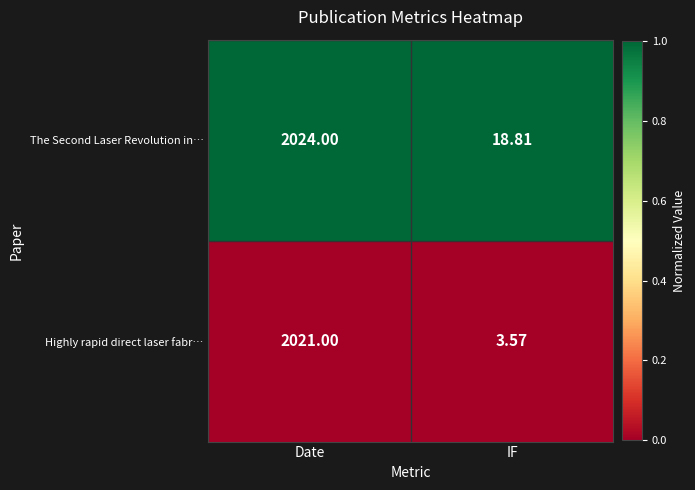

List the series in order of their overall mean, lowest first.

Highly rapid direct laser fabr…, The Second Laser Revolution in…